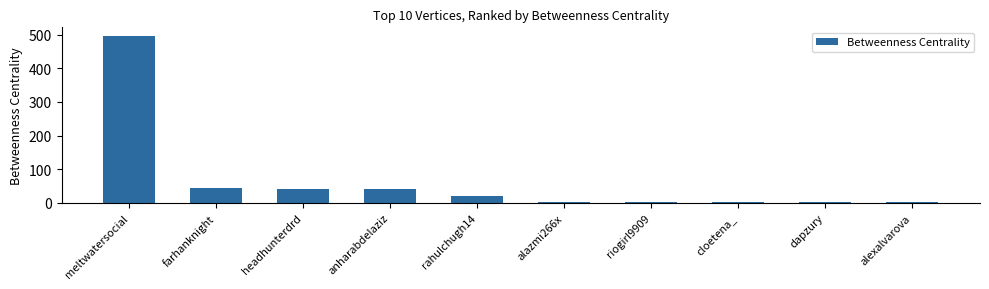

What is the change in value from meltwatersocial to alexalvarova?

-496